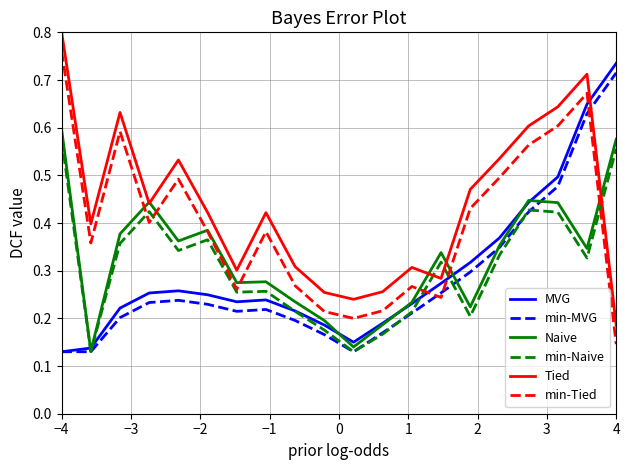

Which series has the largest total across all categories?

Tied